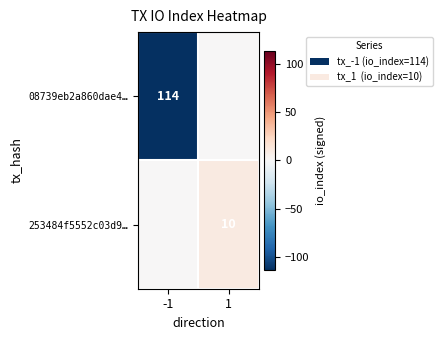

How many data points does each series have?

2